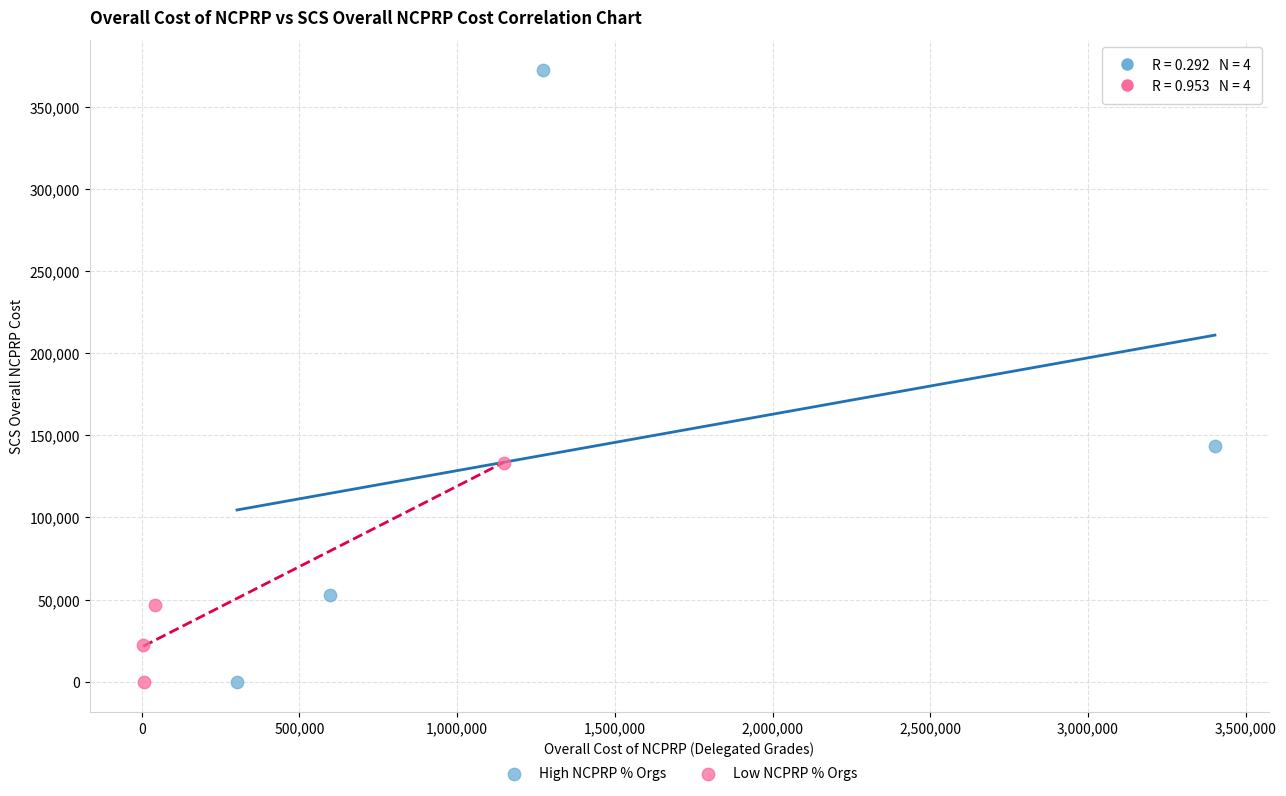

Which series has the widest spread of Y values?

High NCPRP % Orgs